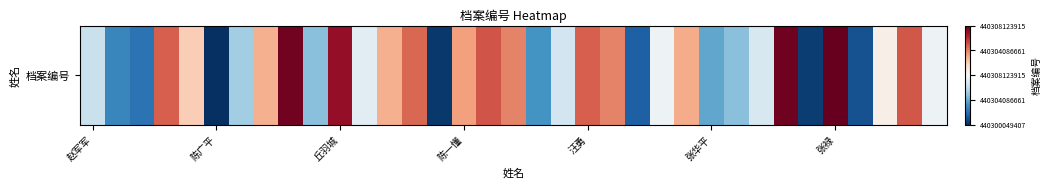

Which category has the lowest value across all series?

陈广平